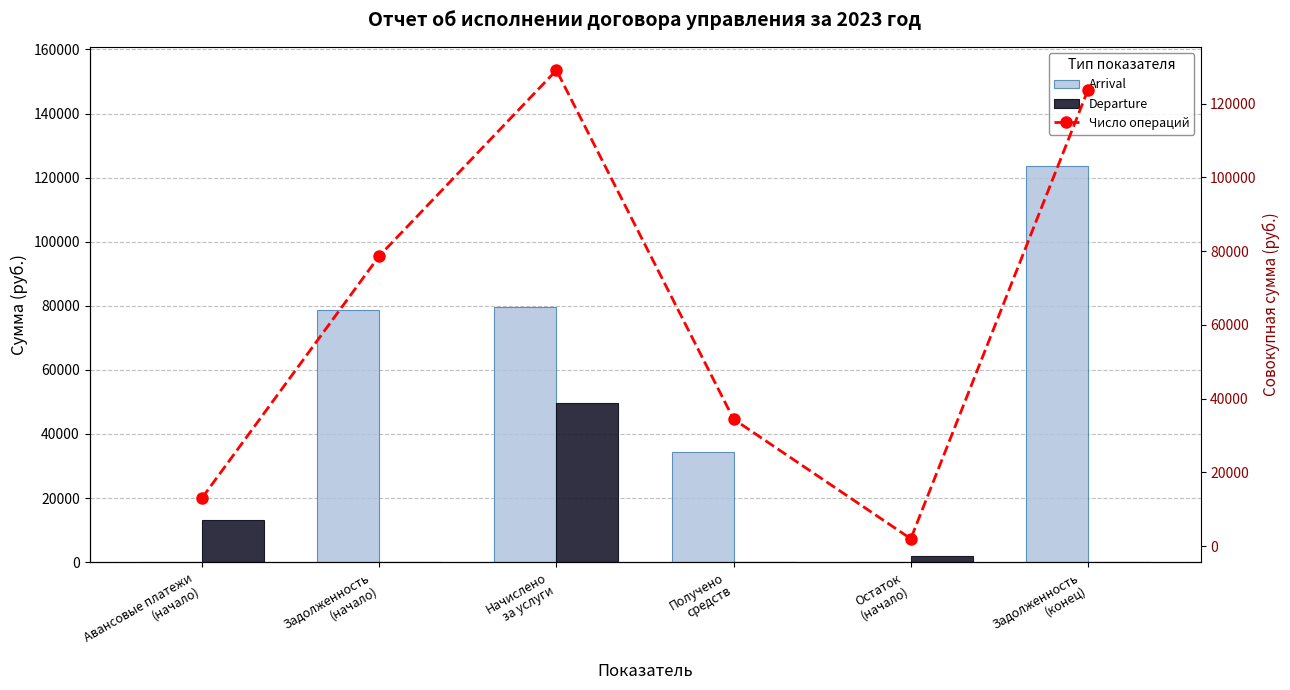

What is the greatest value displayed?

129032.5